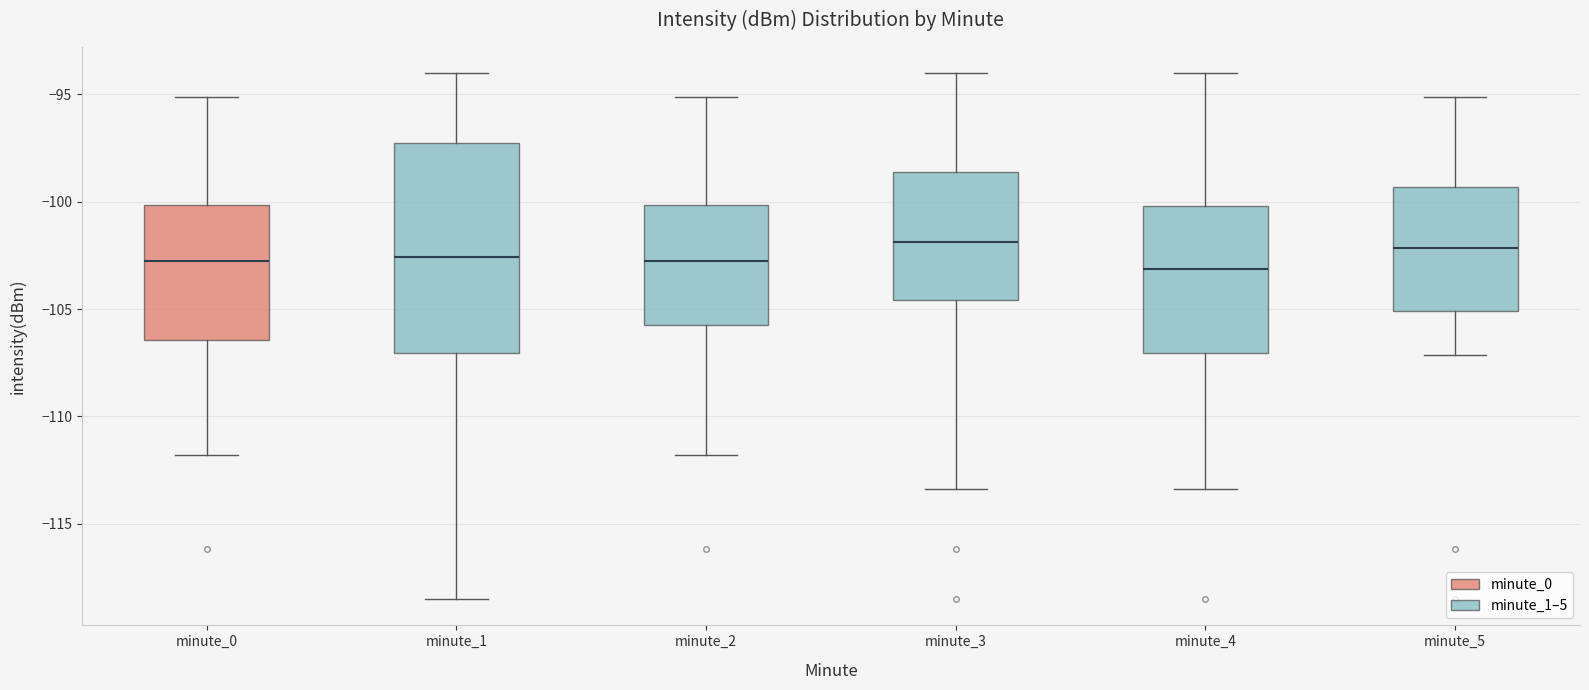

Comparing the boxes themselves (not the whiskers), which one is the tallest?

minute_1